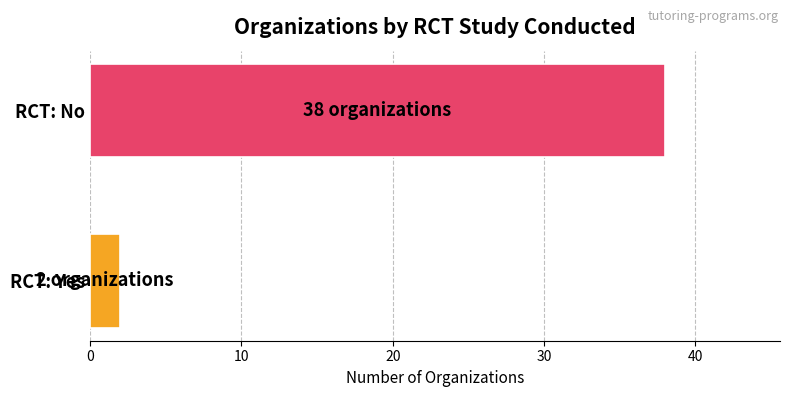

Reading bottom to top, extract all data points from this chart.

2	38